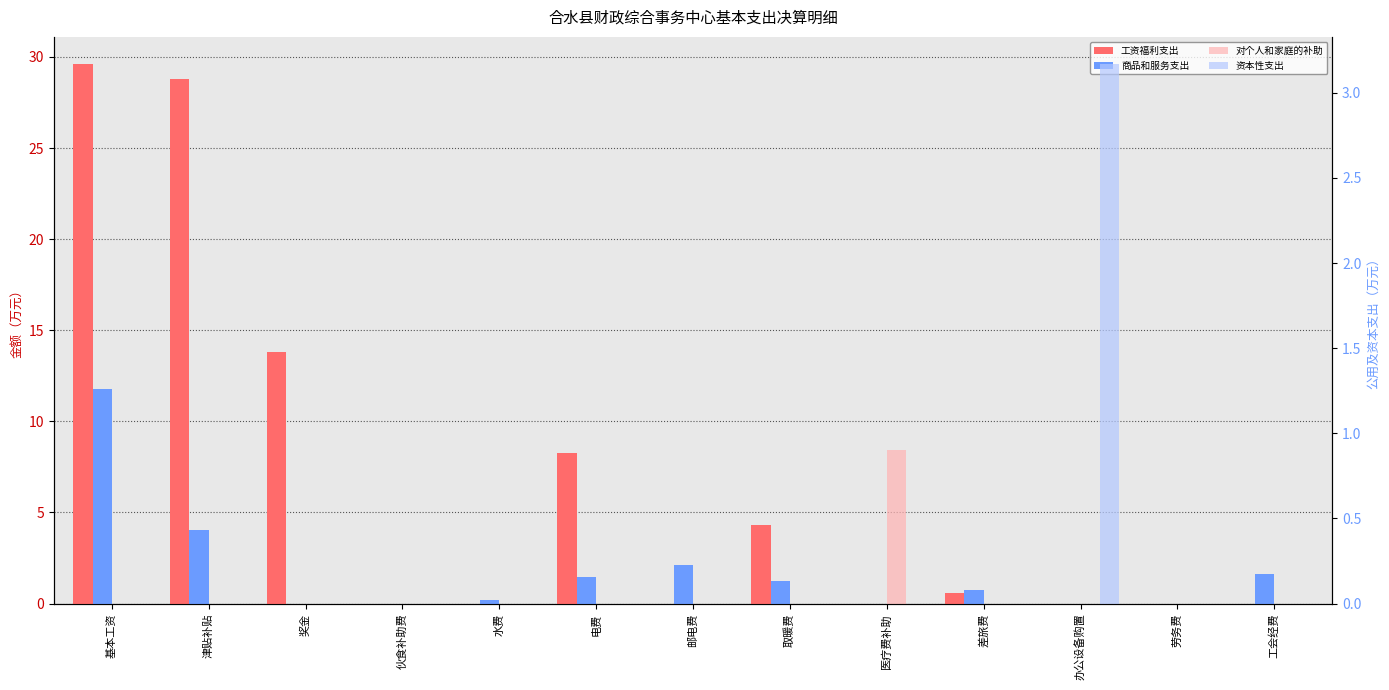

What is the label of the 1st bar from the right?

工会经费